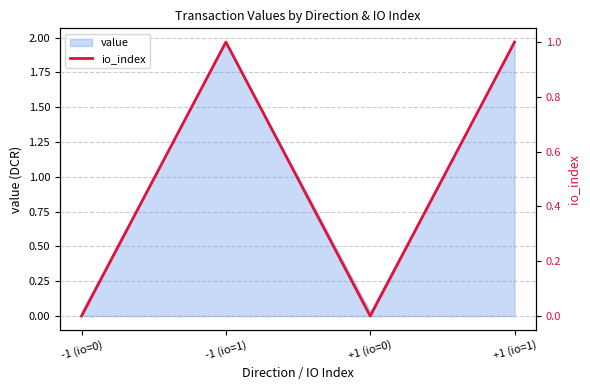

Rank the categories by value from highest to lowest.

-1 (io=1), +1 (io=1), -1 (io=0), +1 (io=0)